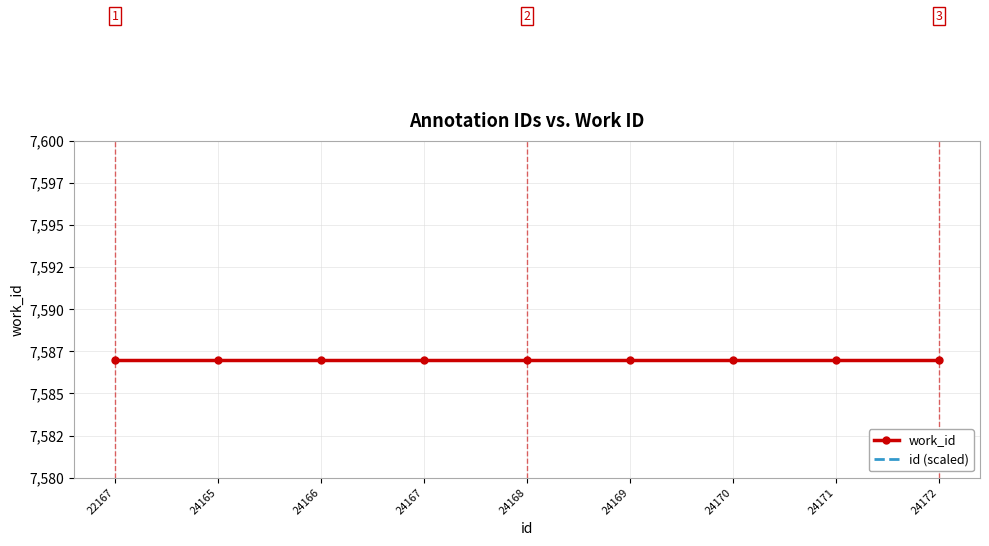

Which series changed the most between 24170 and 24172?

id (scaled)